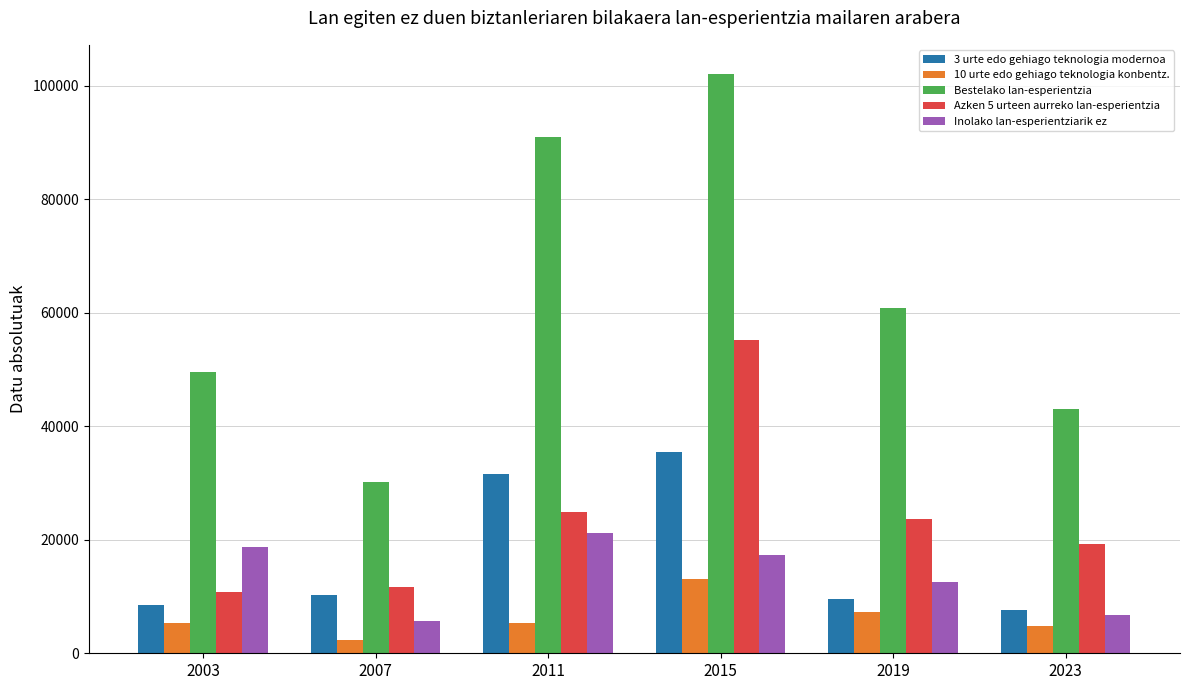

Which series has the widest spread of values?

Bestelako lan-esperientzia